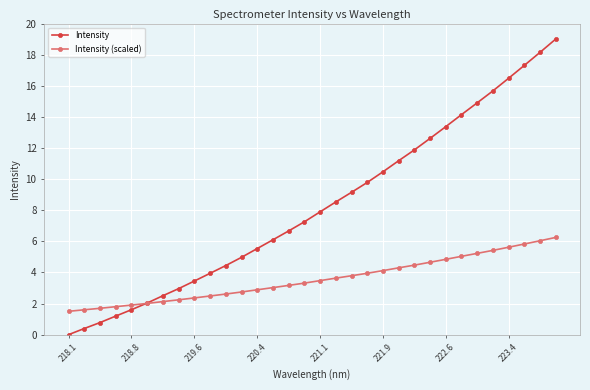

List the series in order of their overall mean, lowest first.

Intensity (scaled), Intensity